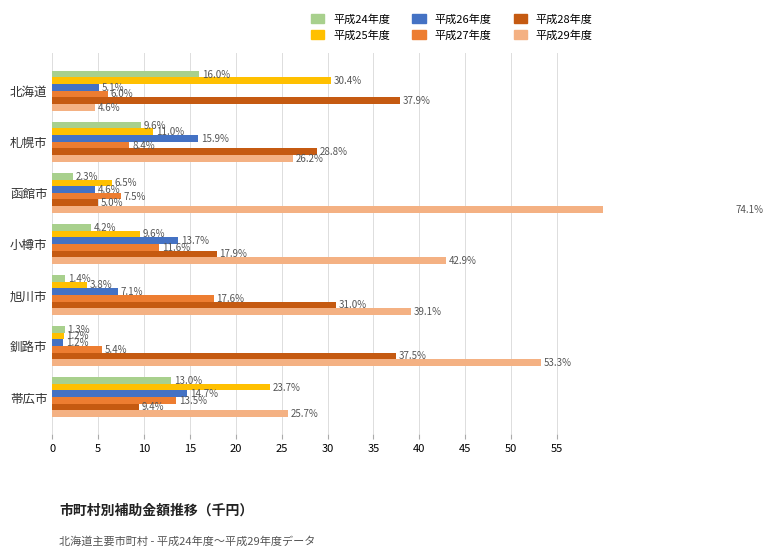

At how many categories does at least one series exceed 37?

5